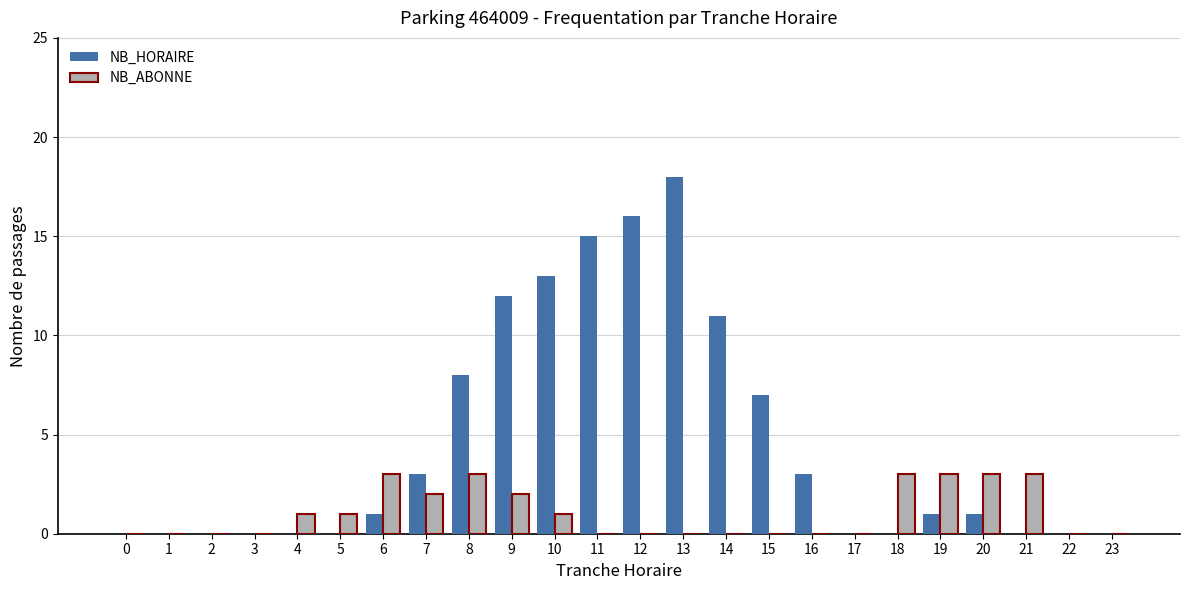

What is the spread (max minus min) of values at 6?

2